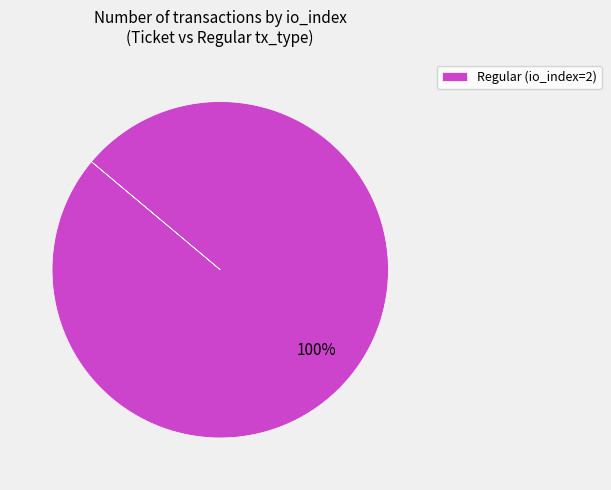

Which category accounts for the majority?

Regular (io_index=2)